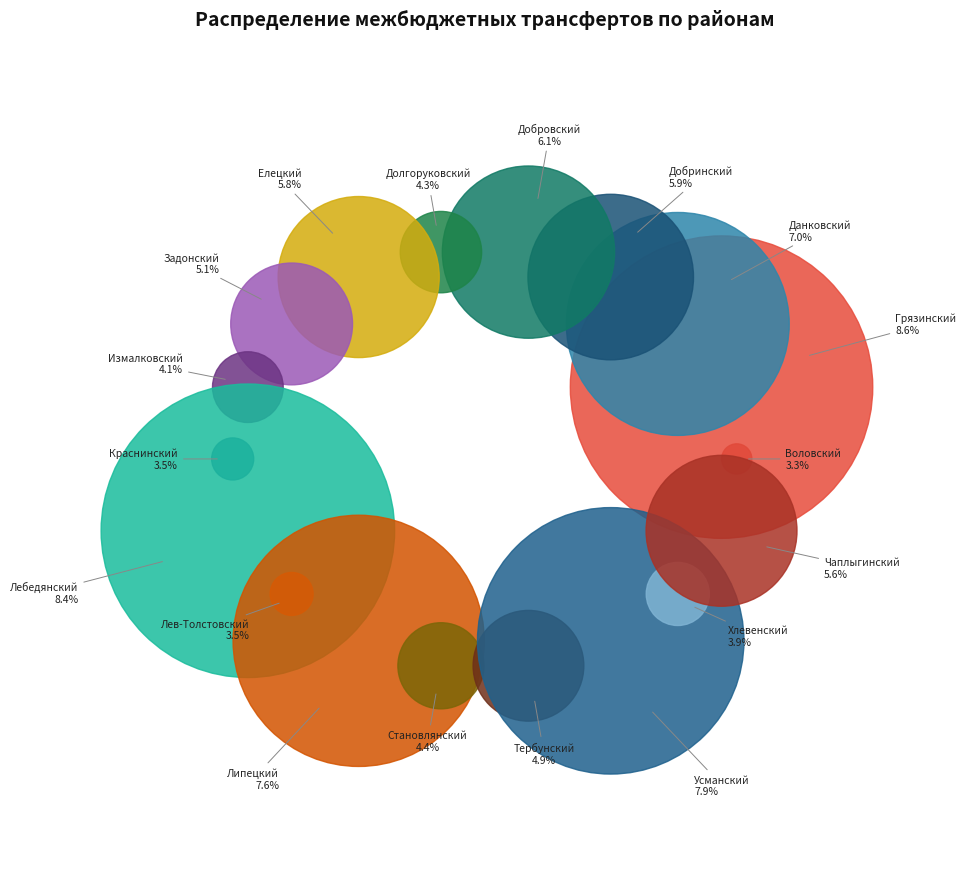

Rank the categories by value from lowest to highest.

Воловский, Краснинский, Лев-Толстовский, Хлевенский, Измалковский, Долгоруковский, Становлянский, Тербунский, Задонский, Чаплыгинский, Елецкий, Добринский, Добровский, Данковский, Липецкий, Усманский, Лебедянский, Грязинский